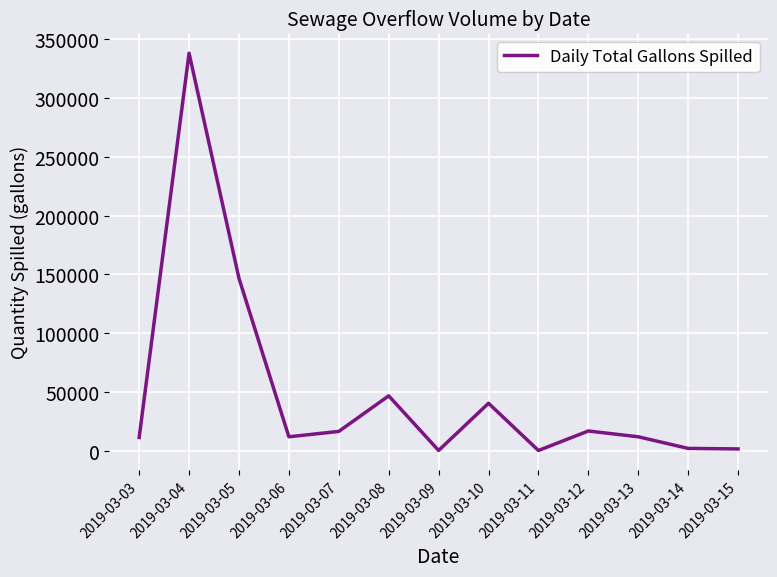

Is it true that the value at 2019-03-08 is 46622?

True